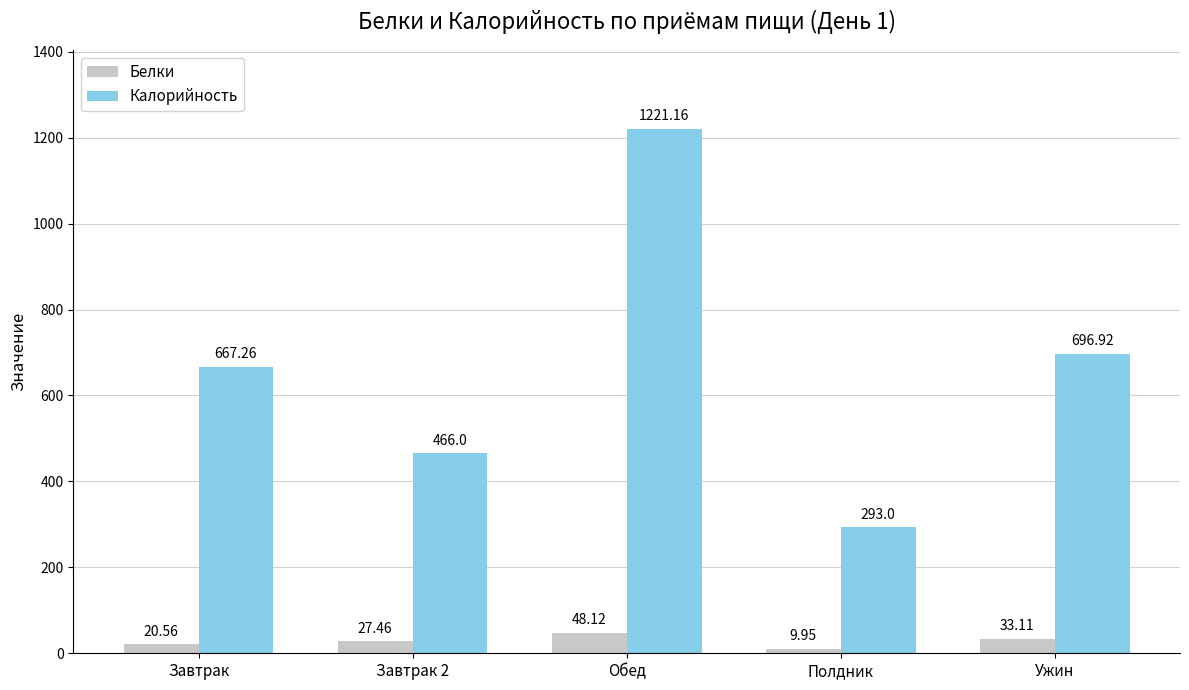

How many data points in Белки are less than 27?

2